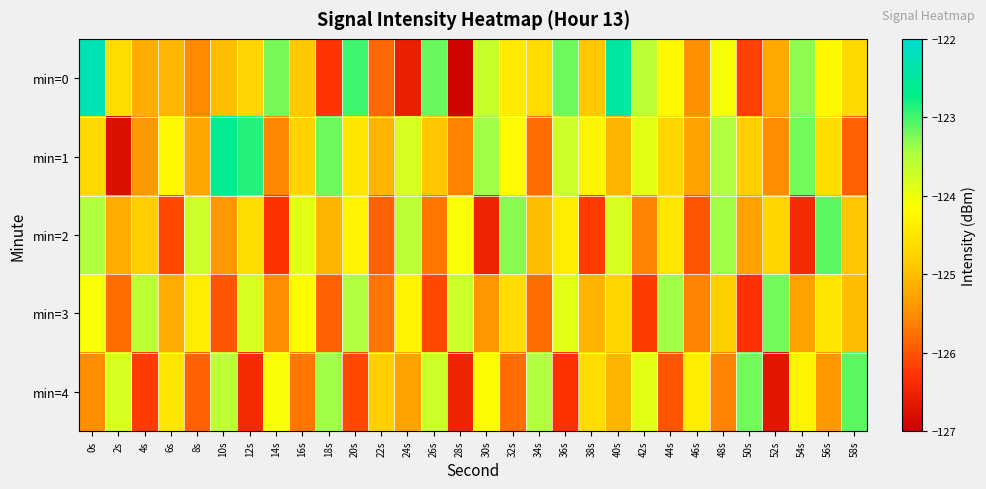

What is the difference between the highest and lowest values at 0s?

3.2